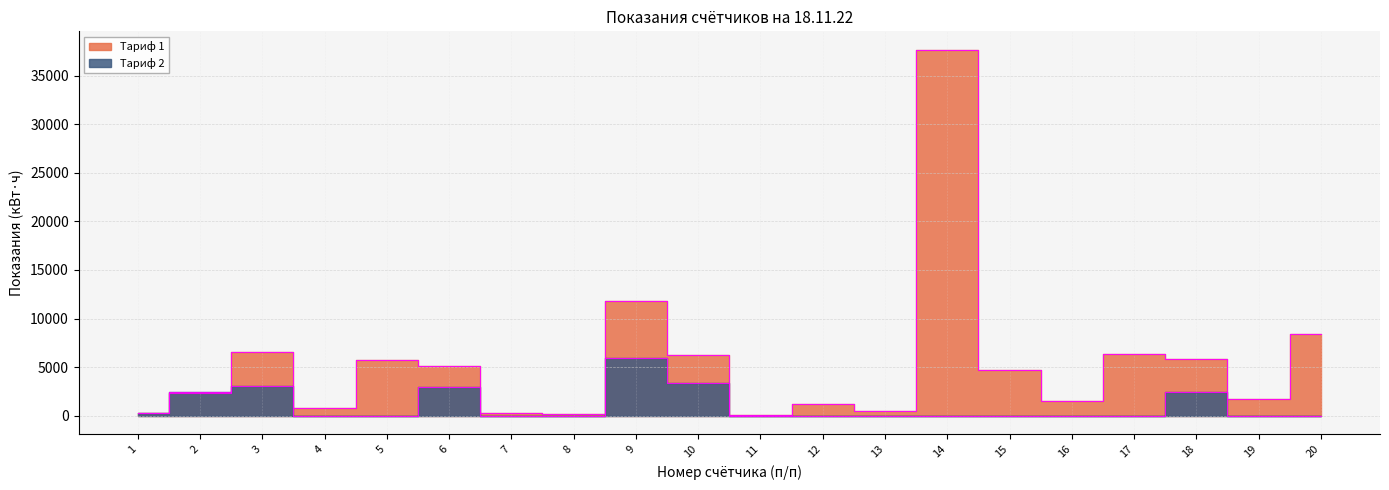

At which category is the sum across all series the highest?

14